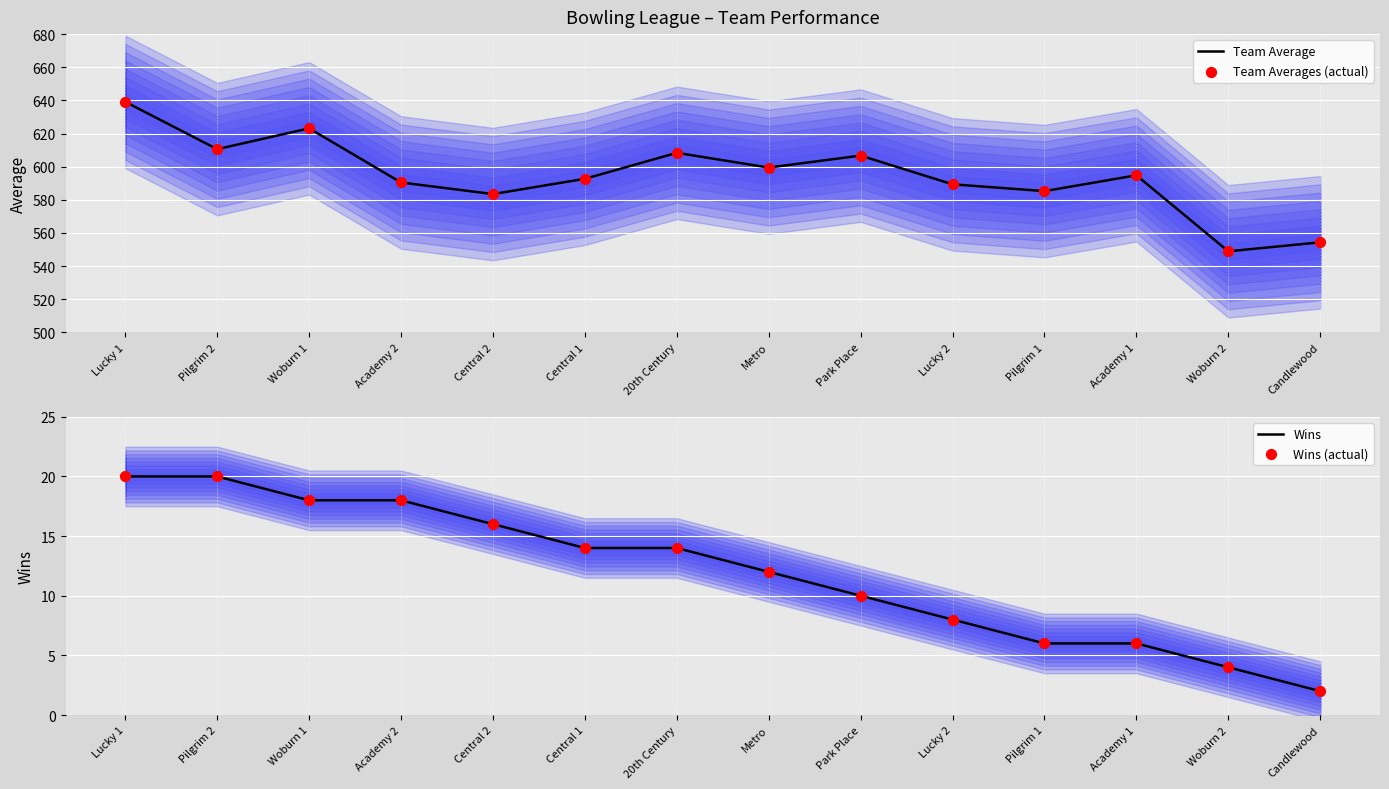

At how many categories does at least one series exceed 632?

1